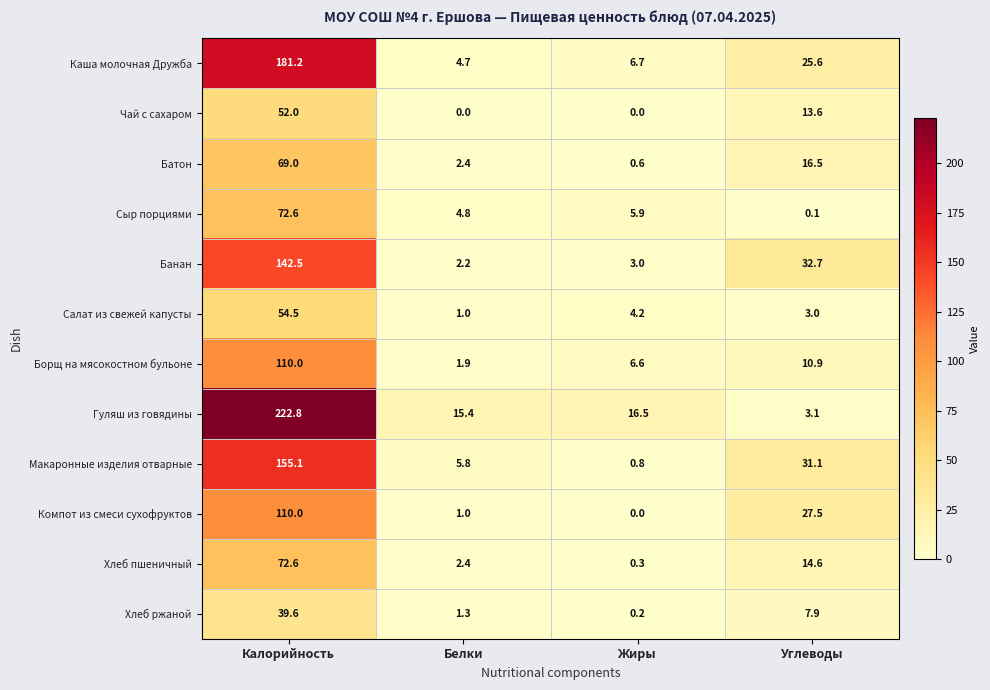

At how many categories does at least one series exceed 6?

4